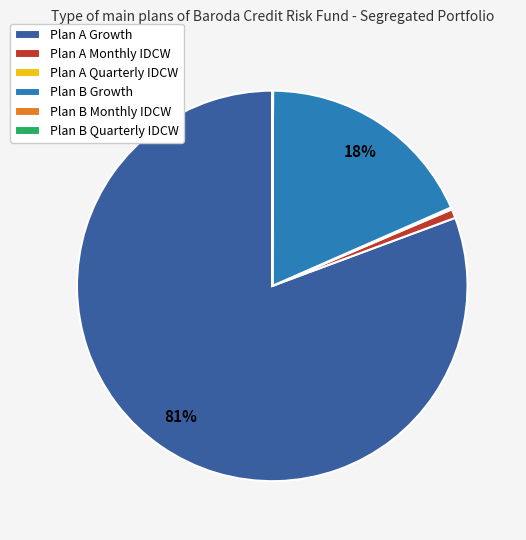

Is it true that Plan A Monthly IDCW is 1% of the pie?

True